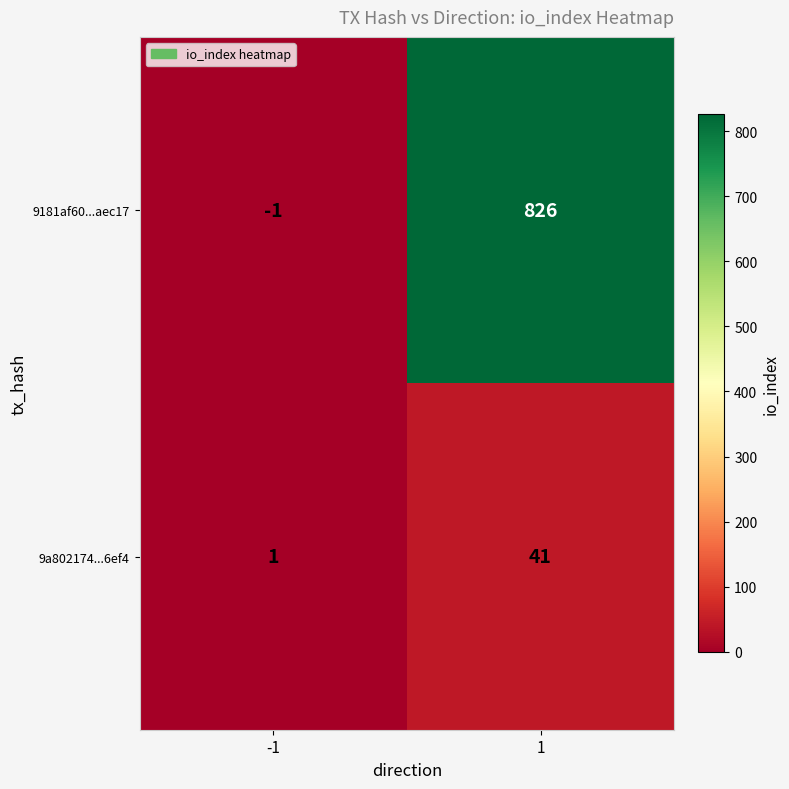

What is the maximum value for 9181af60...aec17?

826